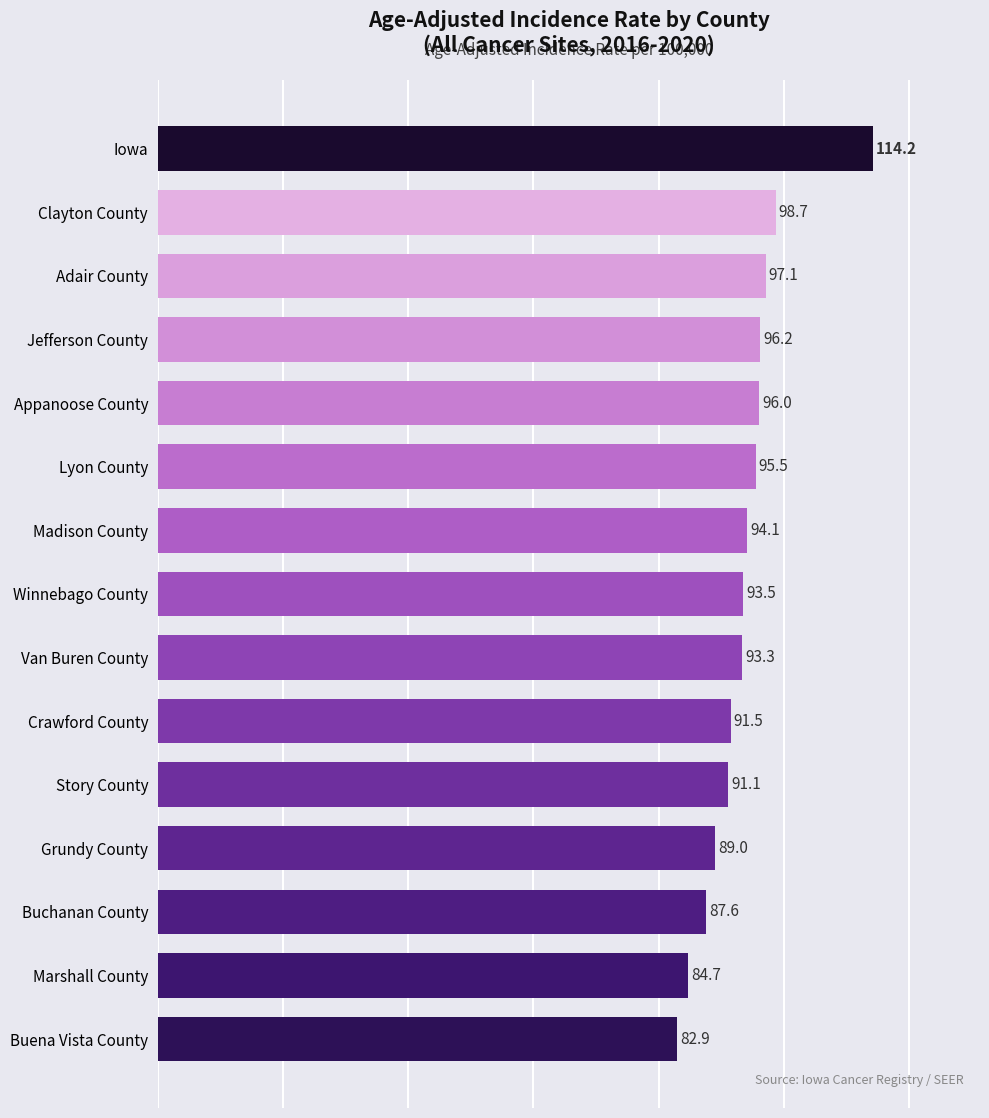

What is the change in value from Winnebago County to Jefferson County?

+2.7